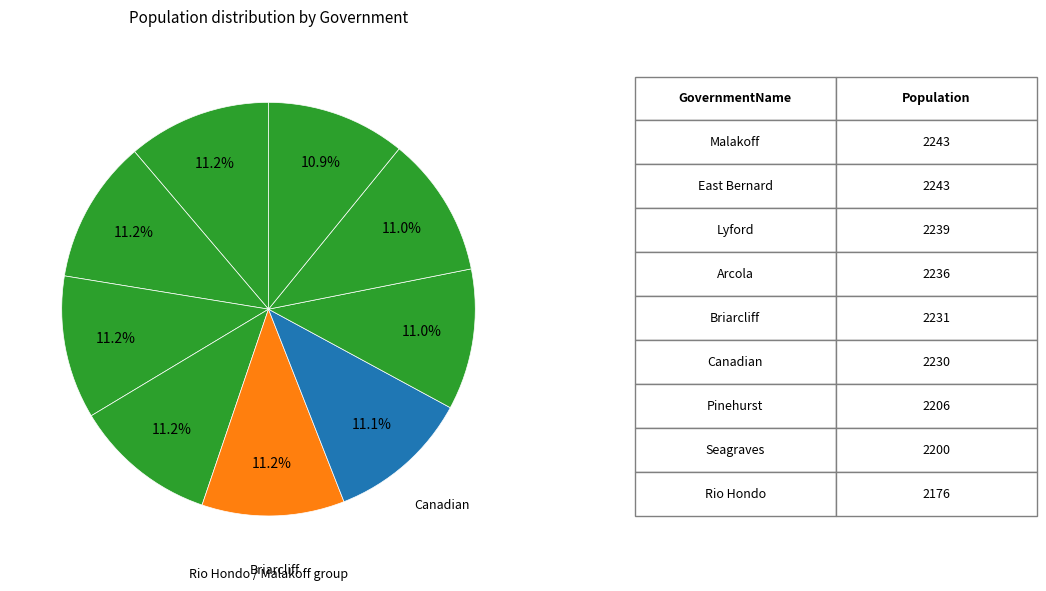

Count the number of slices in the pie.

9